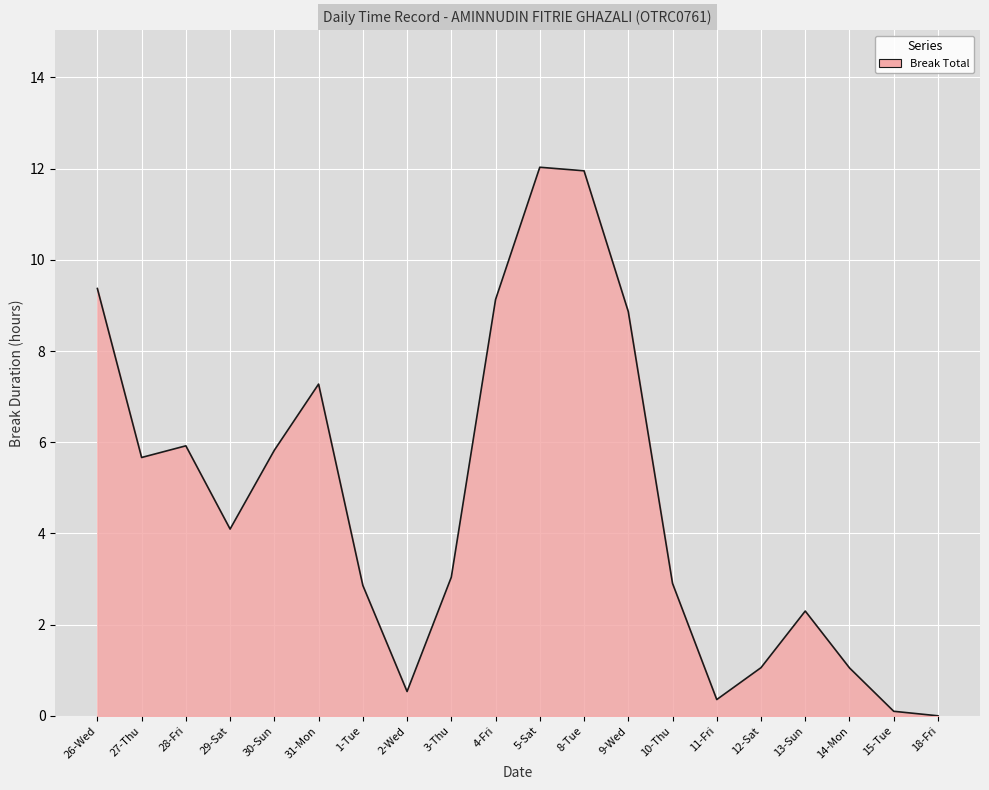

What is the greatest value displayed?

12.0